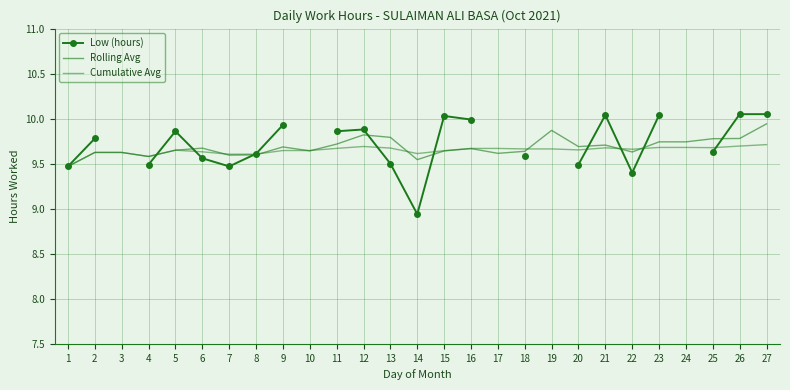

How many Rolling Avg values are between 9 and 10?

27